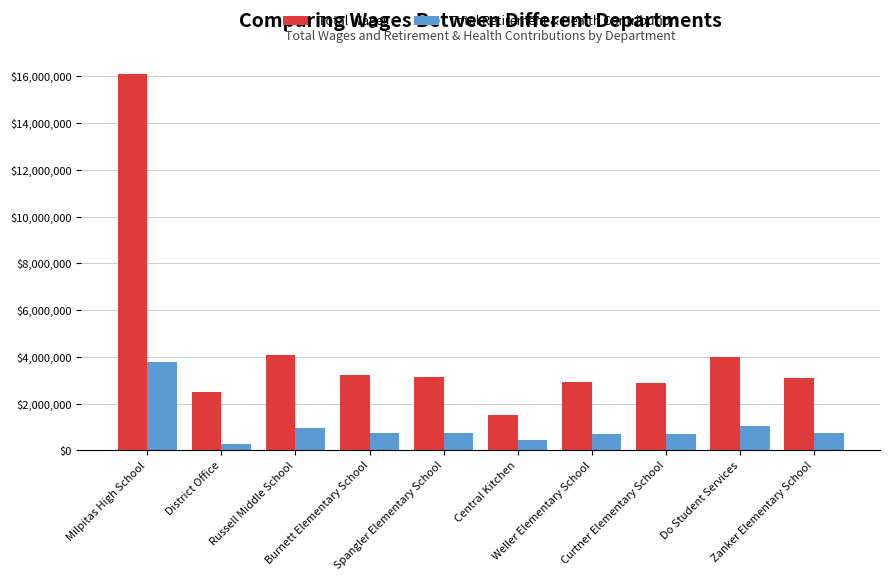

What position from the right is Russell Middle School?

8